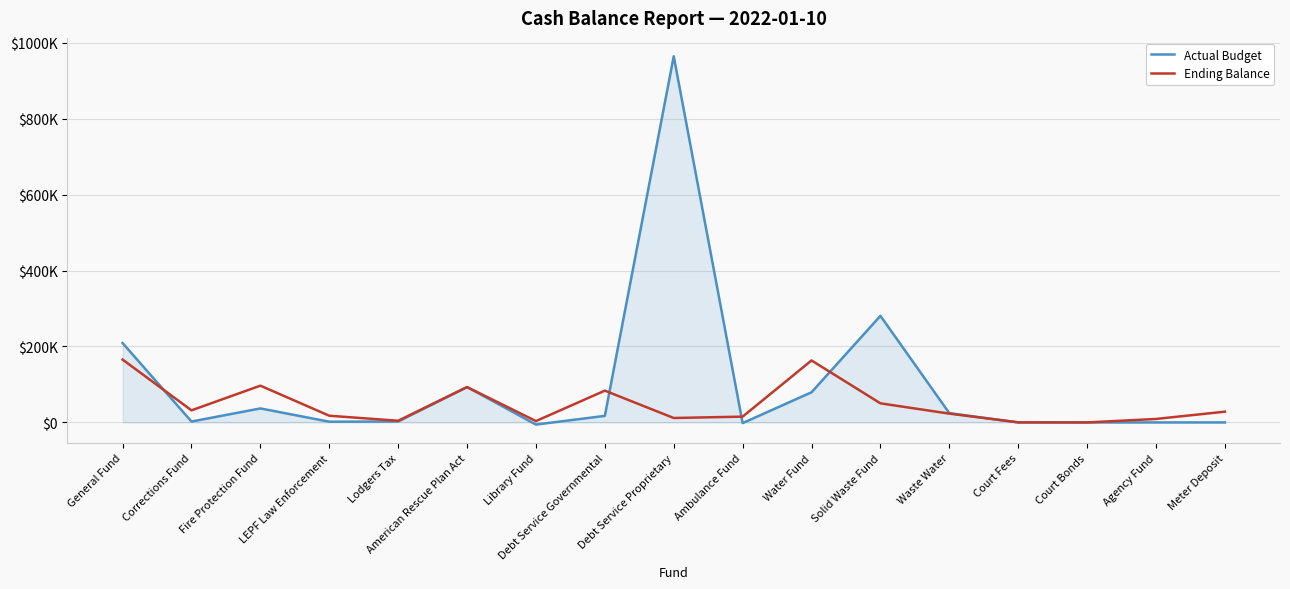

Between which two adjacent categories do Ending Balance and Actual Budget first intersect?

General Fund and Corrections Fund